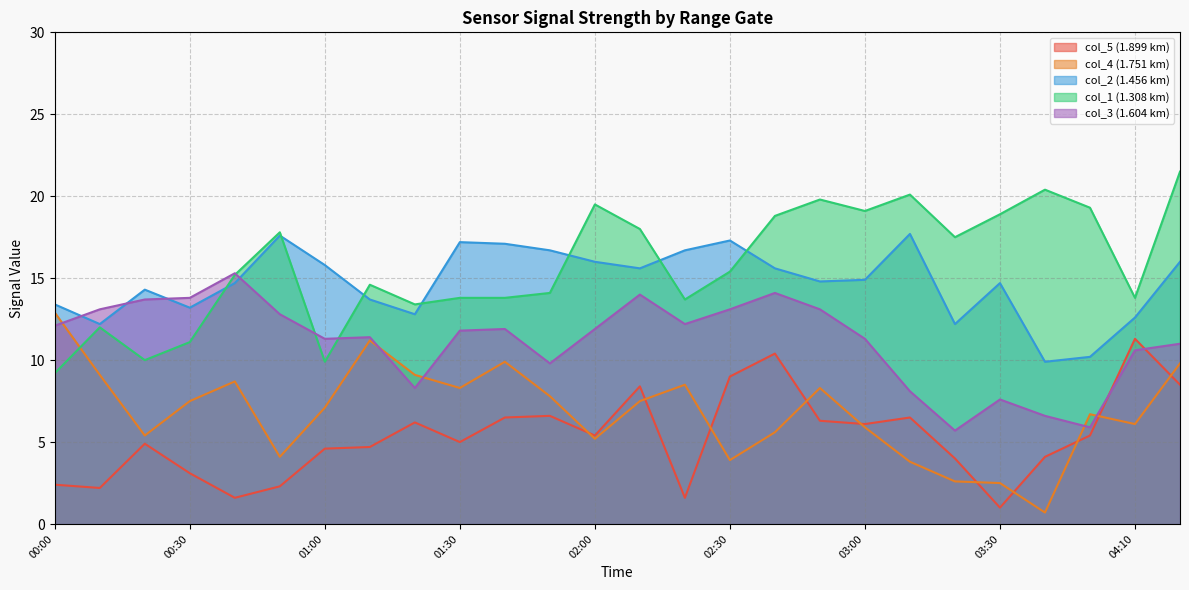

What is the label of the 12th point from the right?

02:20